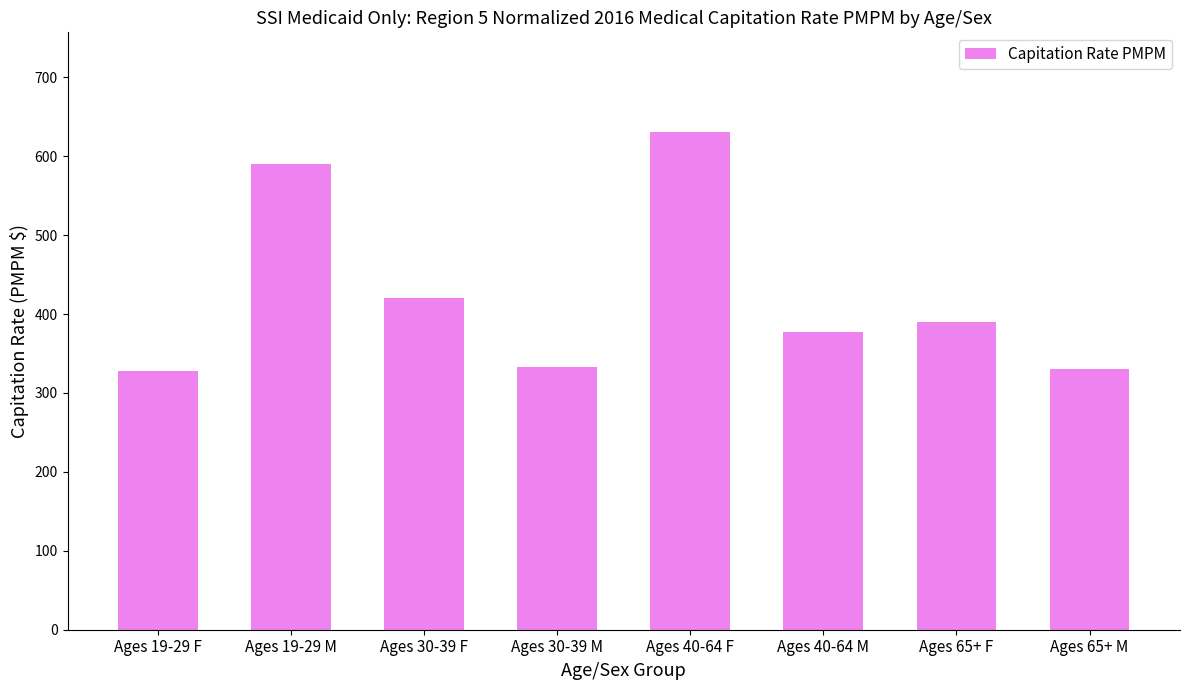

The value at Ages 65+ F is 647.9. True or false?

False